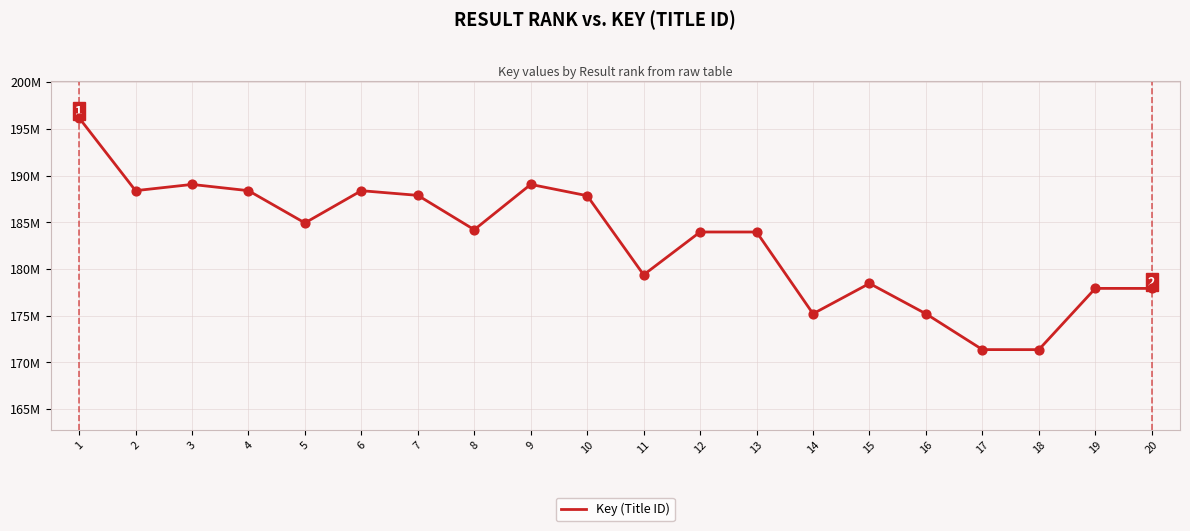

Which has a higher value, 17 or 8?

8